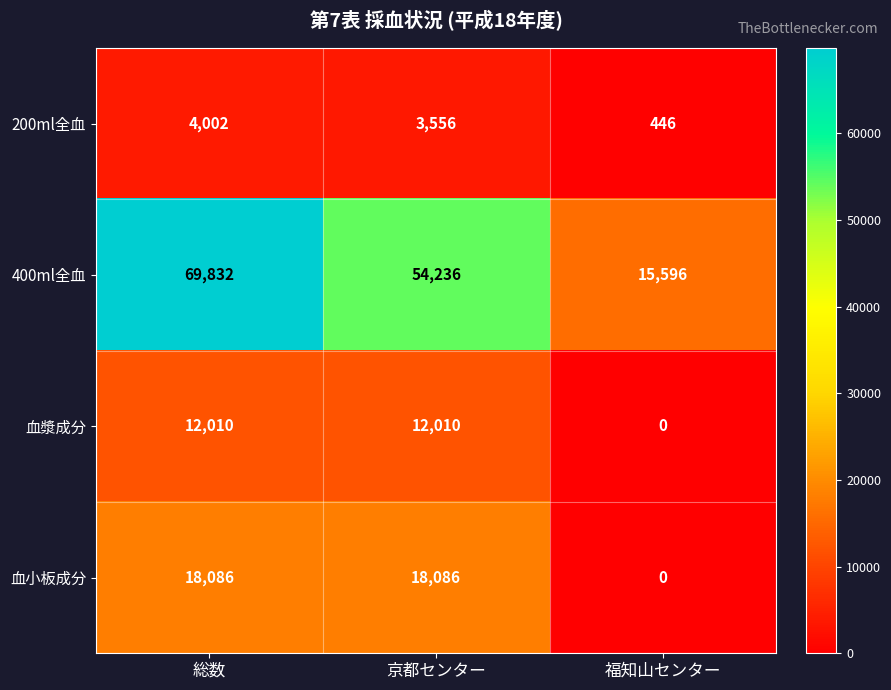

Count the 血小板成分 values in the range 0 to 18086.

3